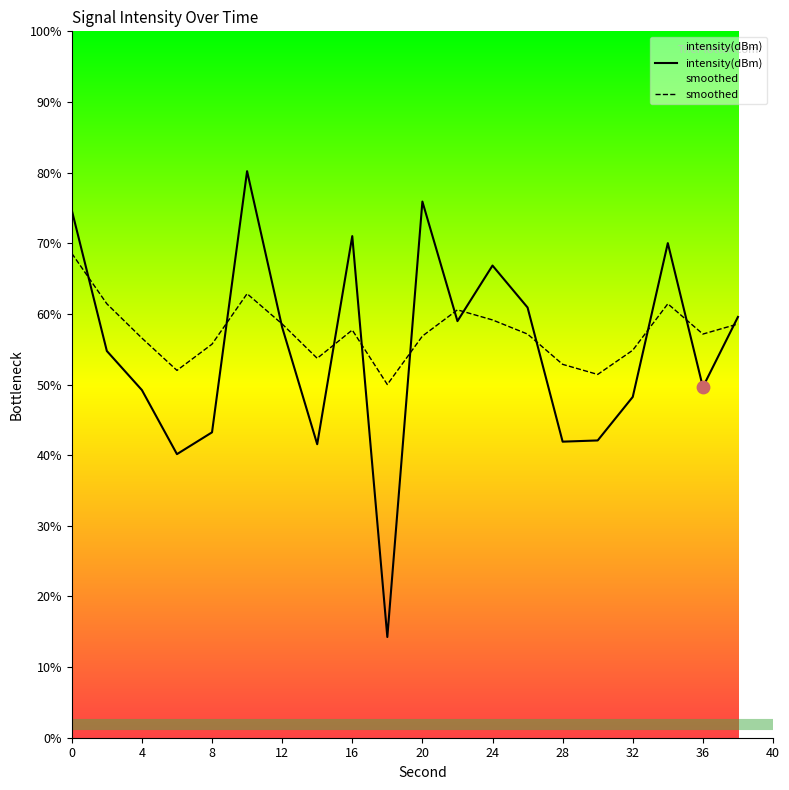

Which series has the largest Y range (max minus min)?

intensity(dBm)